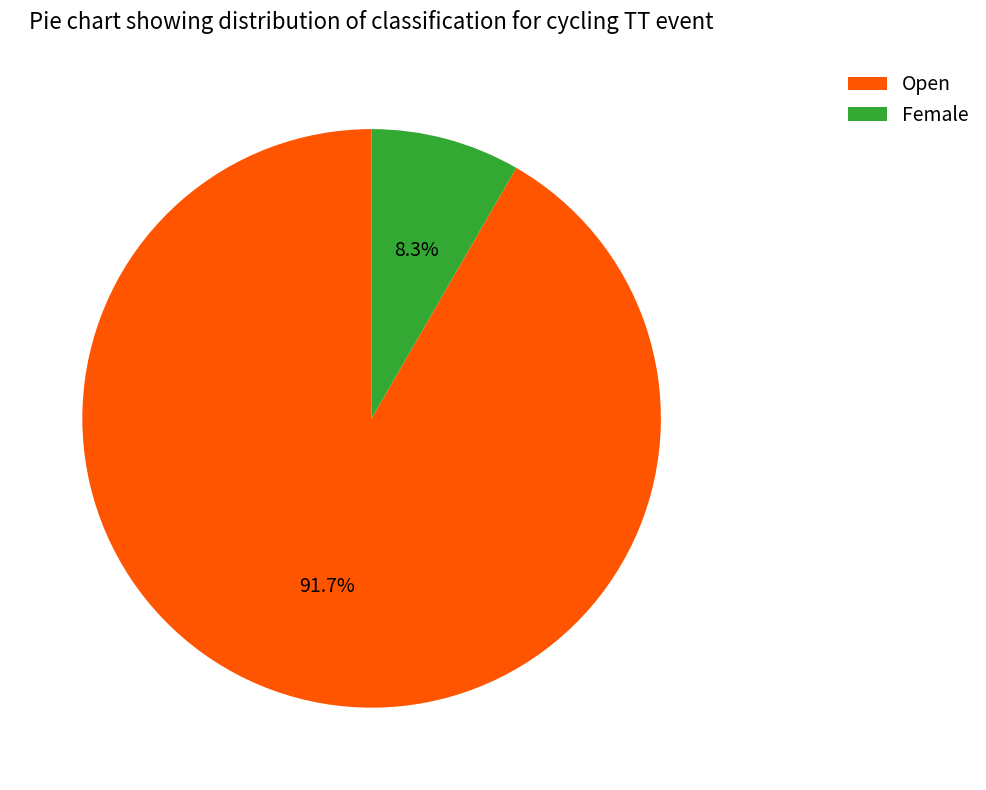

True or false: Female accounts for 8% of the total.

True